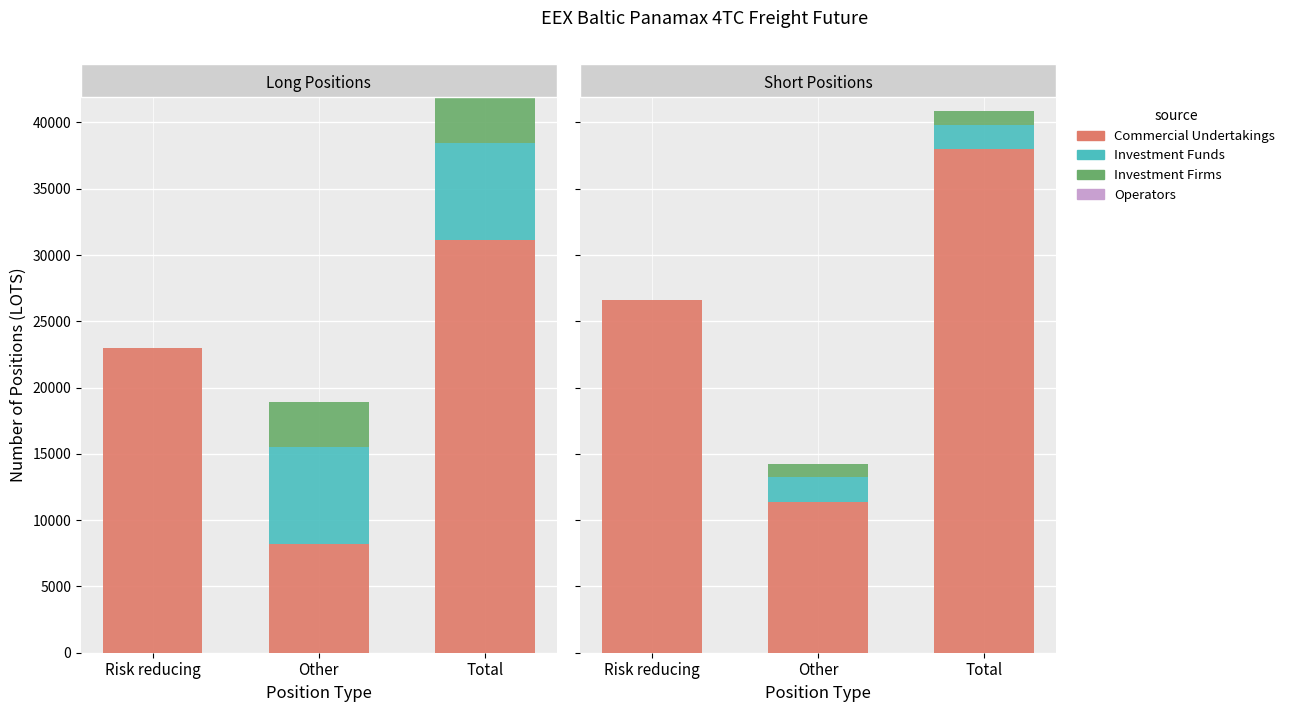

Which series has the largest total across all categories?

Commercial Undertakings